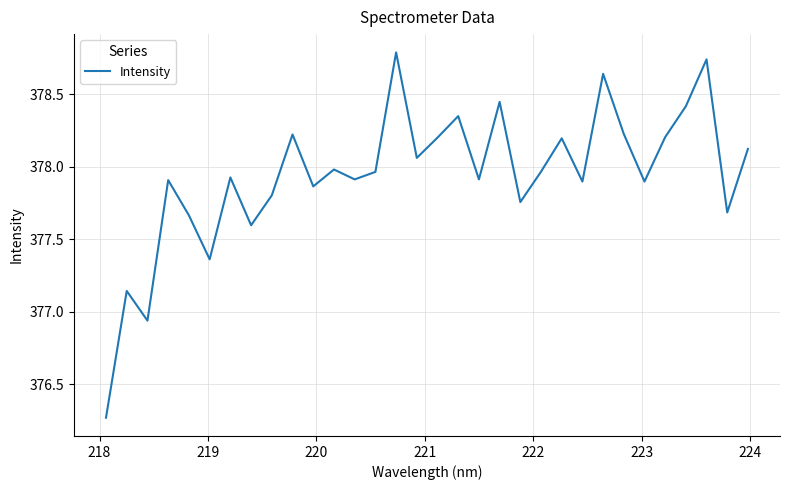

What is the greatest value displayed?

378.8